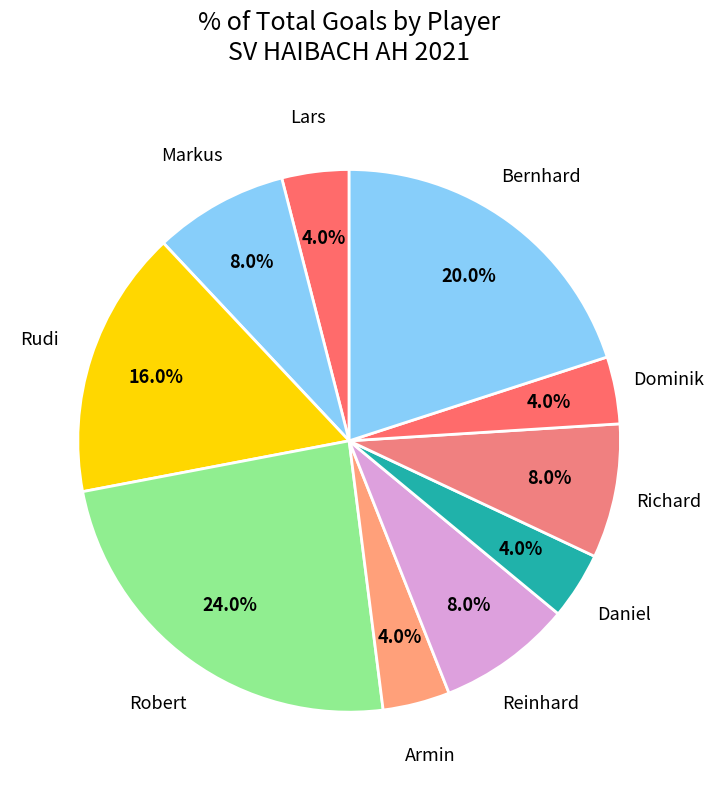

How many segments does this pie chart have?

10